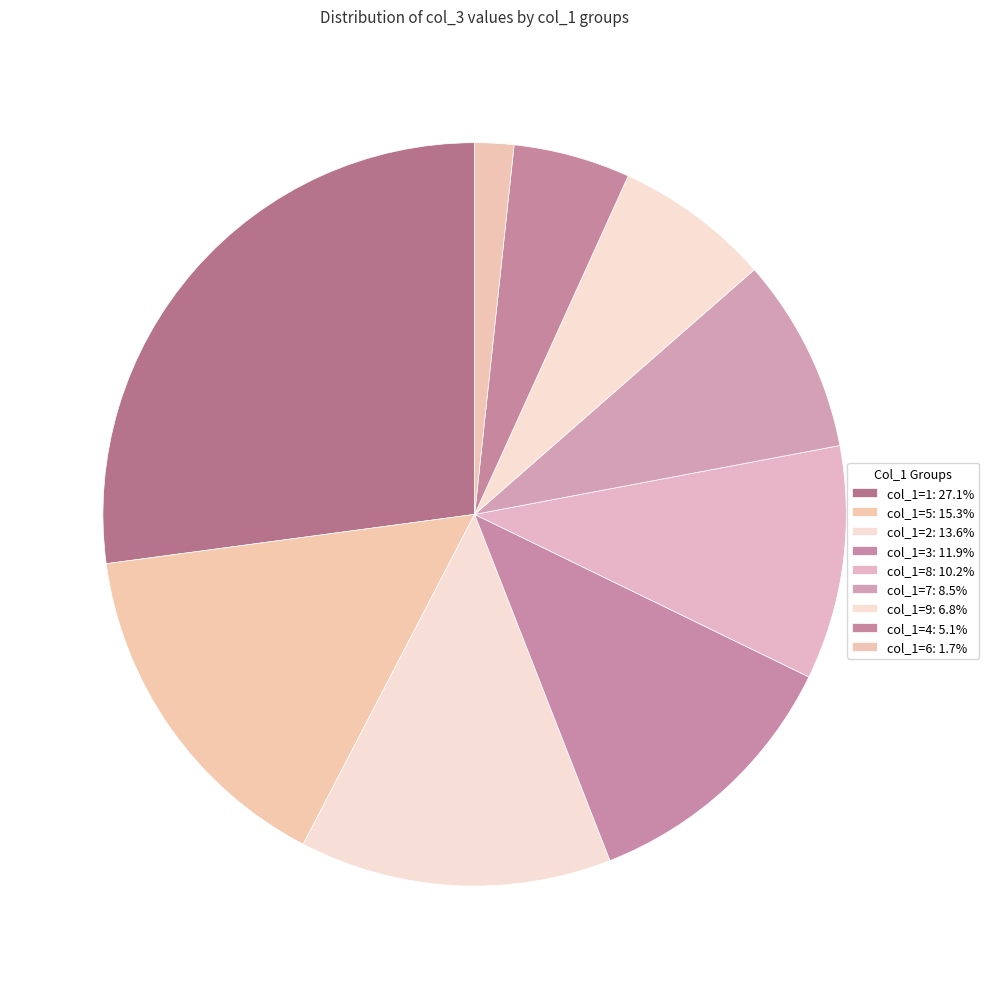

How many segments does this pie chart have?

9